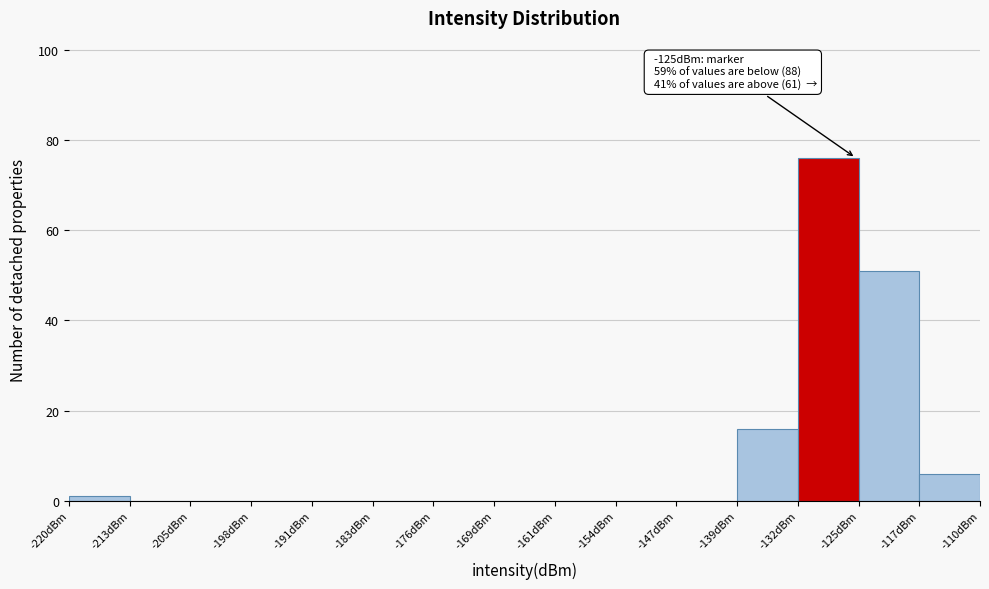

Over which range of the x-axis is the bar tallest?

-132 to -125